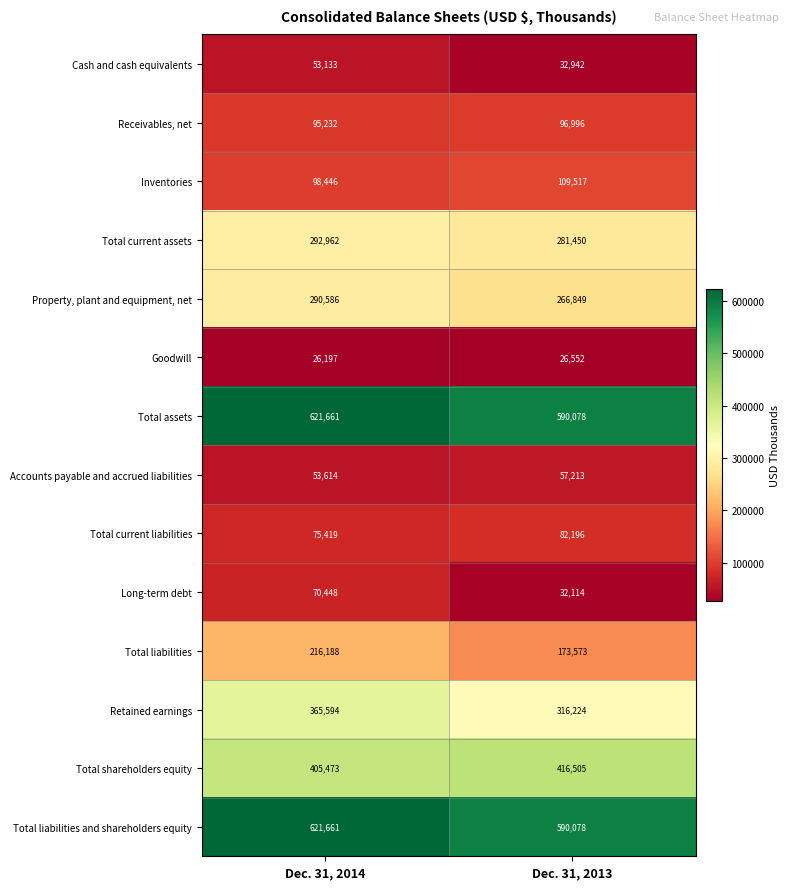

Between Dec. 31, 2014 and Dec. 31, 2013, which series saw the biggest shift?

Retained earnings